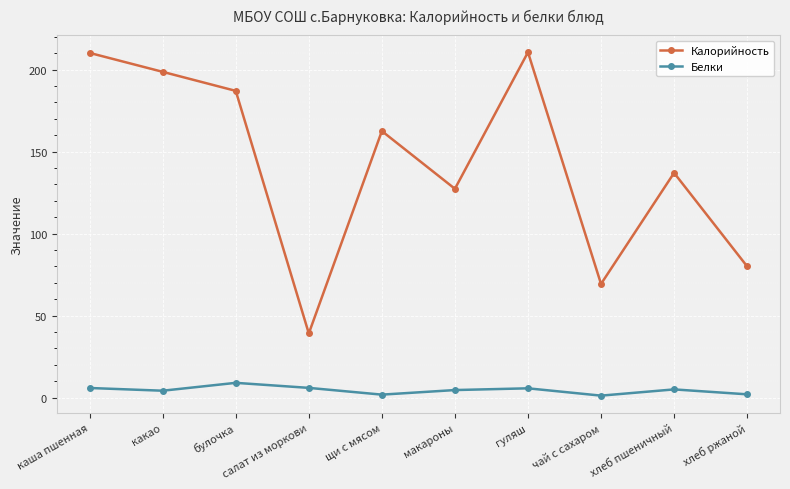

What is the difference between the Калорийность values at булочка and чай с сахаром?

117.7